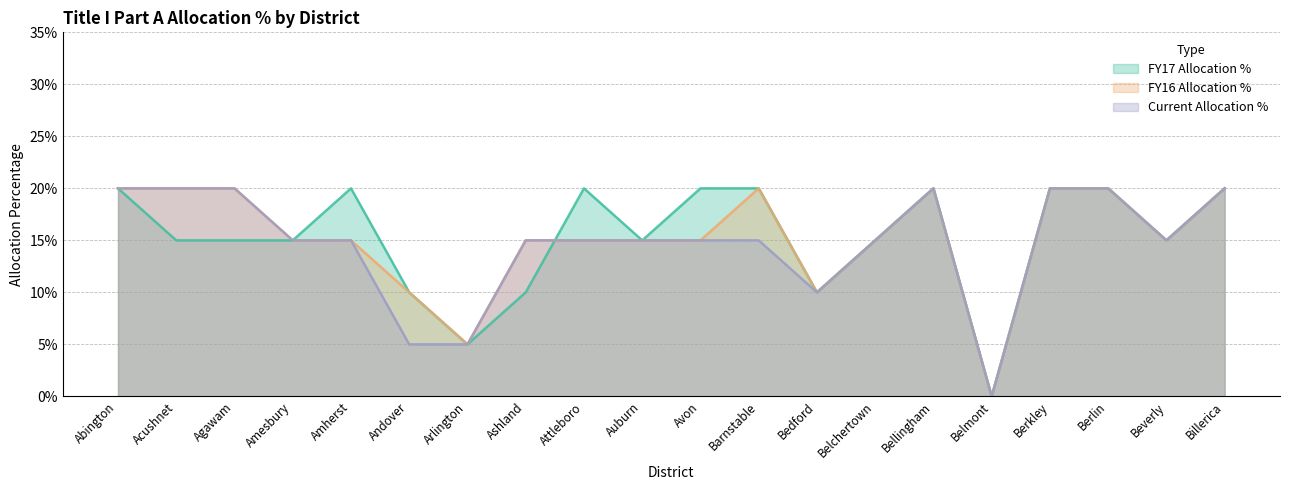

The value of Current Allocation % at Arlington is 0.1. True or false?

False